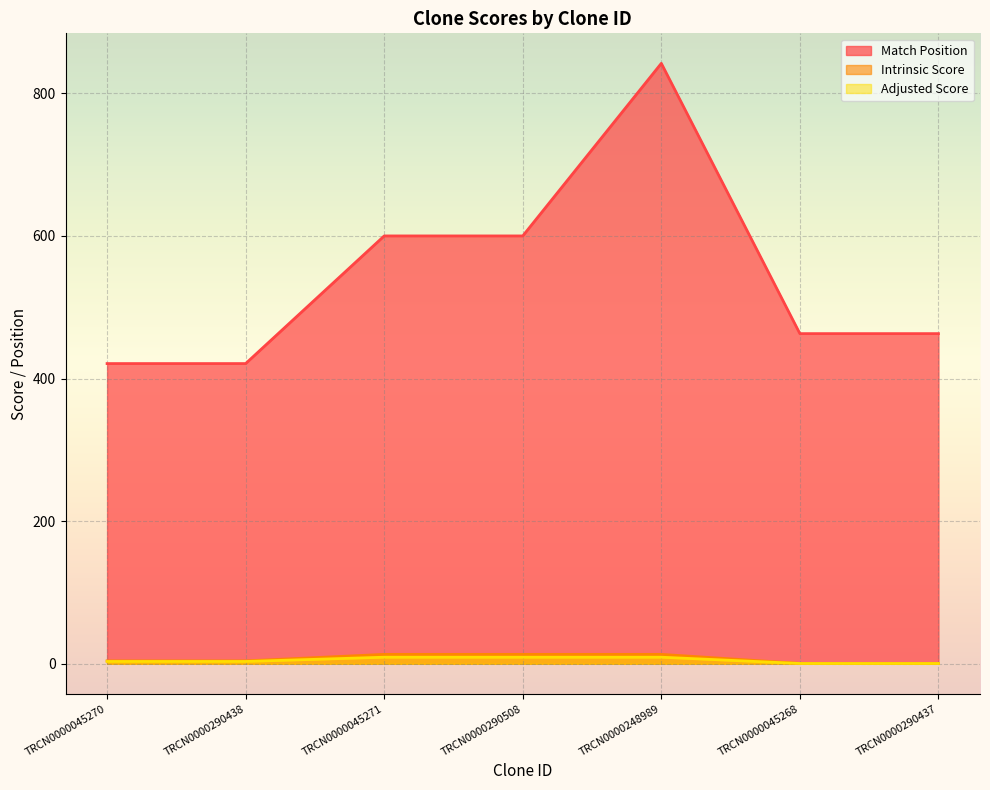

Reading right to left, what are all the values shown in this chart?

Match Position: 463.0	463.0	842.0	600.0	600.0	421.0	421.0
Intrinsic Score: 0.6	0.6	13.2	13.2	13.2	4.0	4.0
Adjusted Score: 0.4	0.4	9.2	9.2	9.2	3.2	3.2